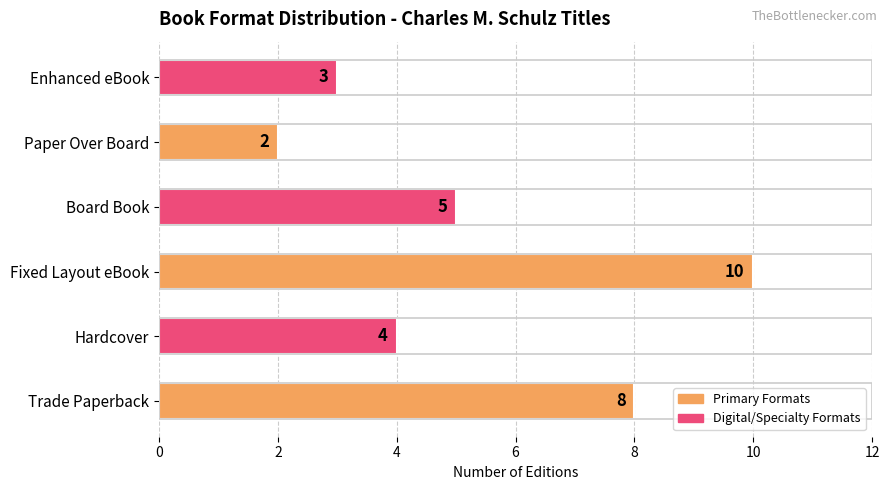

Does the chart contain any negative values?

No